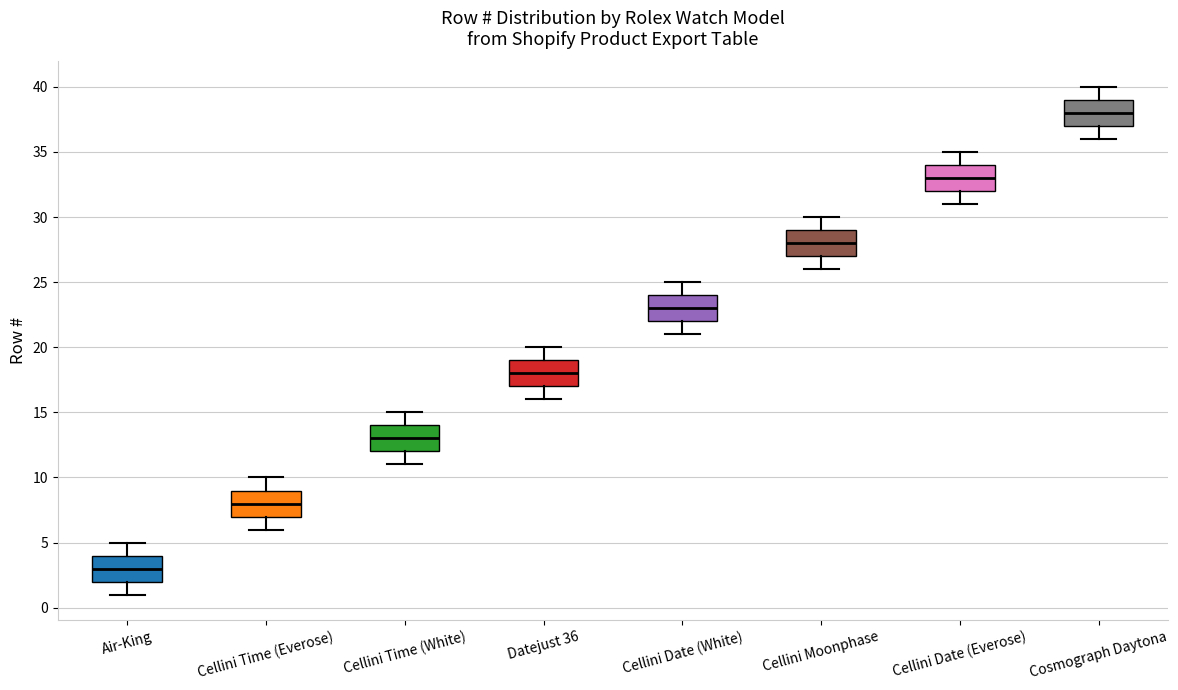

Which box's median line is the lowest?

Air-King